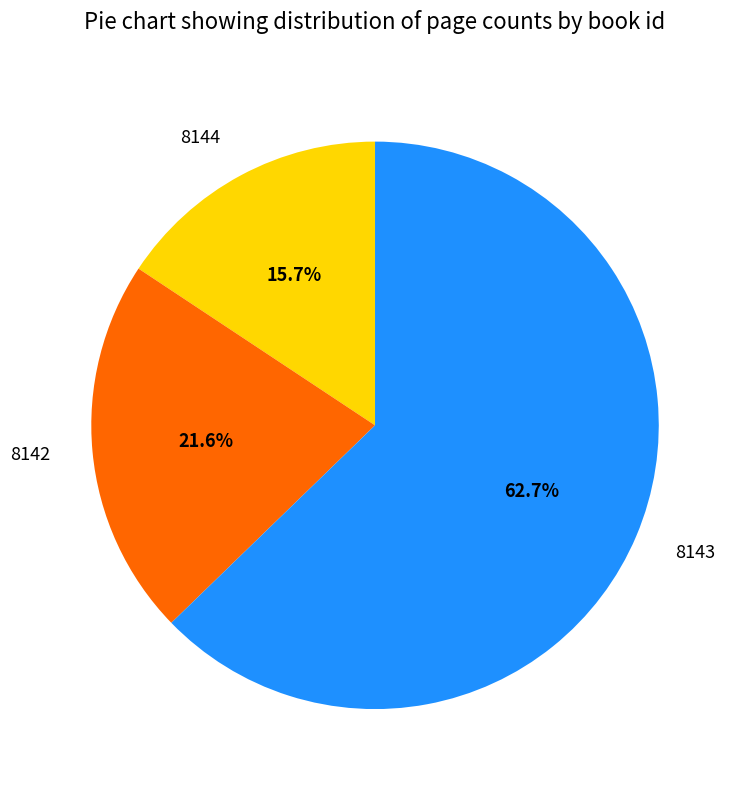

How many segments does this pie chart have?

3